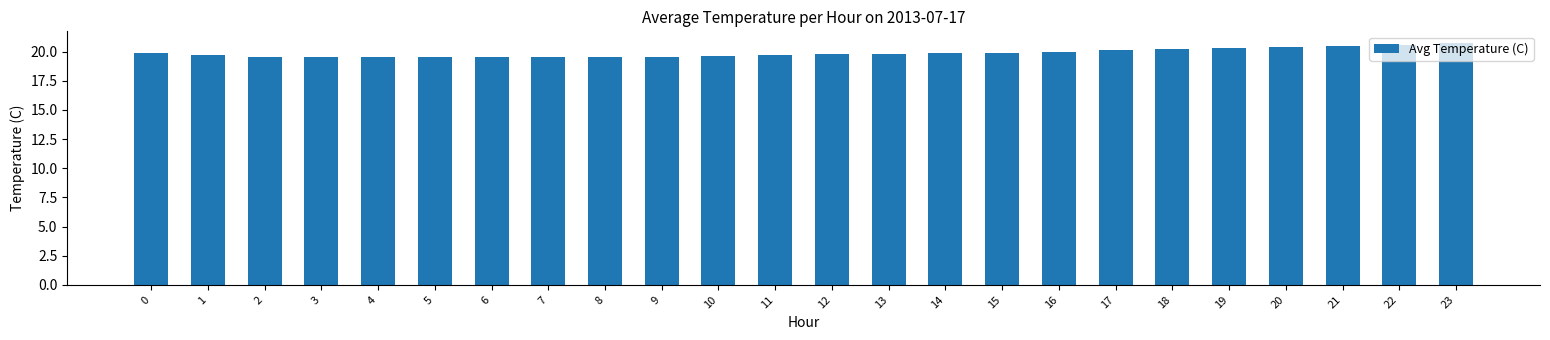

Read the value at 20.

20.4